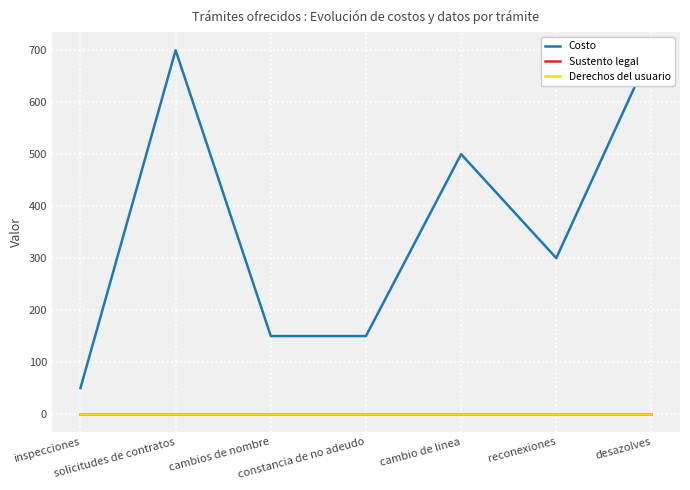

The Sustento legal series shows 1 at cambio de linea. True or false?

True